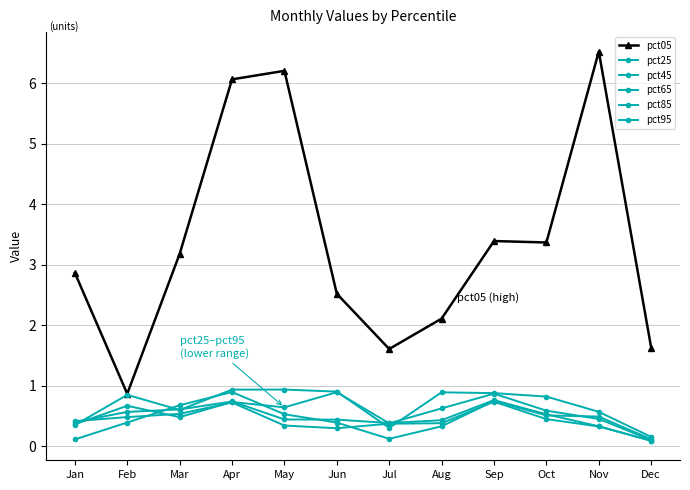

True or false: pct65 and pct45 intersect in this chart.

True